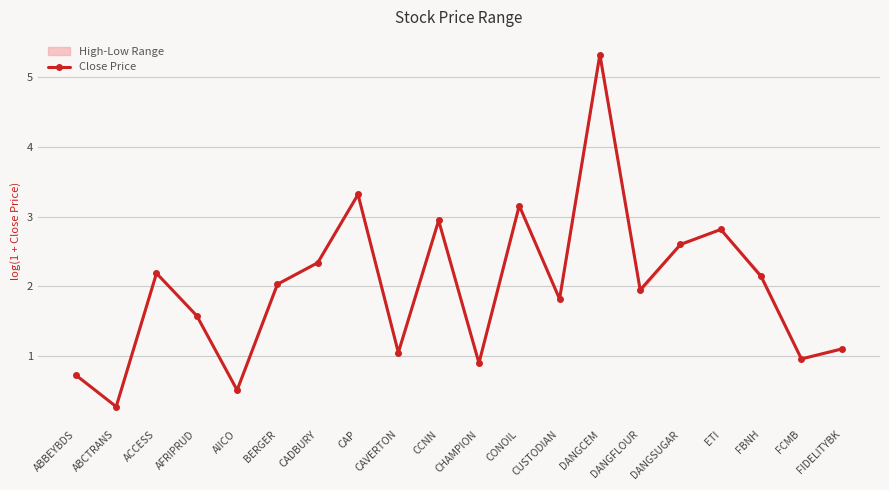

List the labels in order of value, largest first.

DANGCEM, CAP, CONOIL, CCNN, ETI, DANGSUGAR, CADBURY, ACCESS, FBNH, BERGER, DANGFLOUR, CUSTODIAN, AFRIPRUD, FIDELITYBK, CAVERTON, FCMB, CHAMPION, ABBEYBDS, AIICO, ABCTRANS